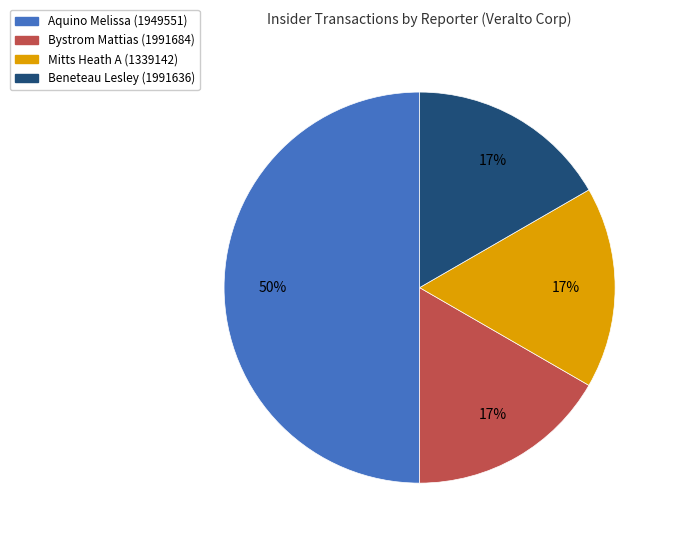

What is the ratio of the value at Bystrom Mattias (1991684) to the value at Beneteau Lesley (1991636)?

1.0